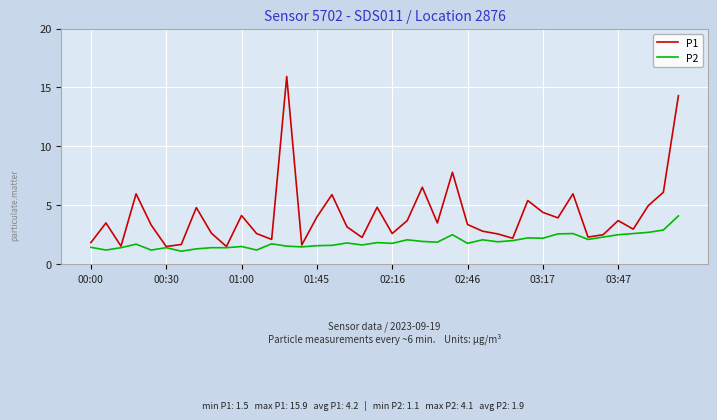

List the series in order of their peak value, lowest first.

P2, P1